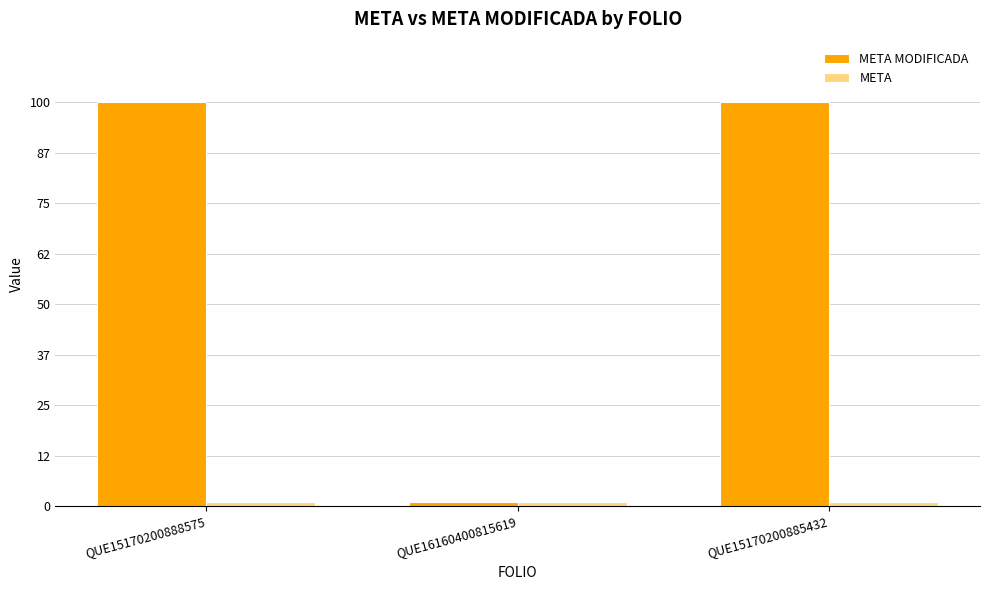

At how many categories does at least one series exceed 43?

2